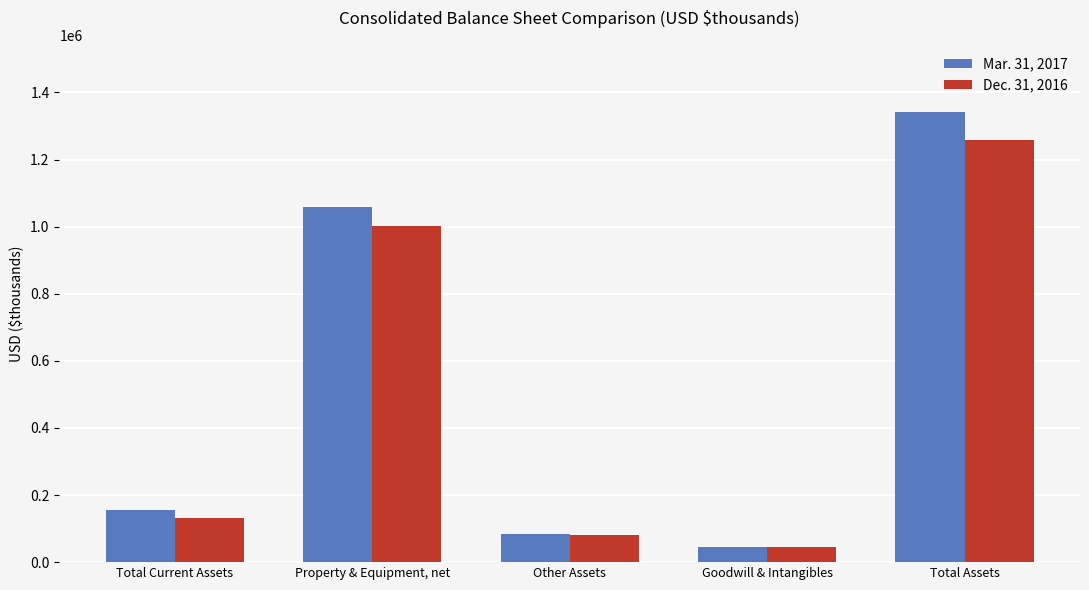

What is the highest value of the Dec. 31, 2016 series?

1259330